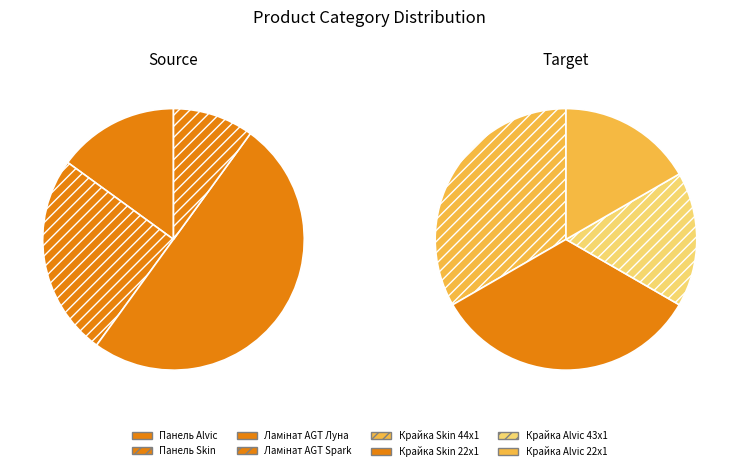

What percentage is the Ламінат AGT Луна slice, to the nearest percent?

26%